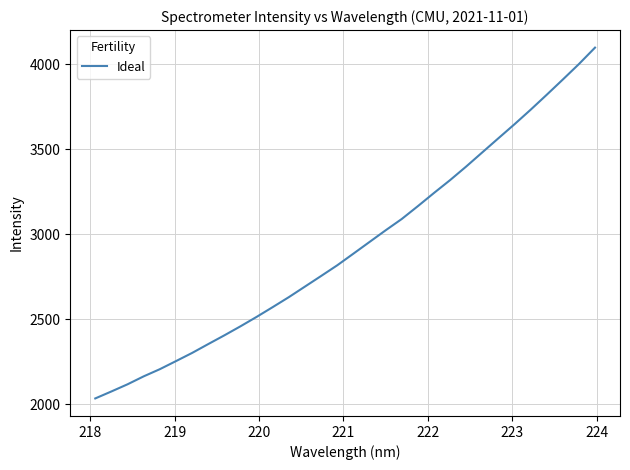

What is the difference between the maximum and minimum values?

2063.6